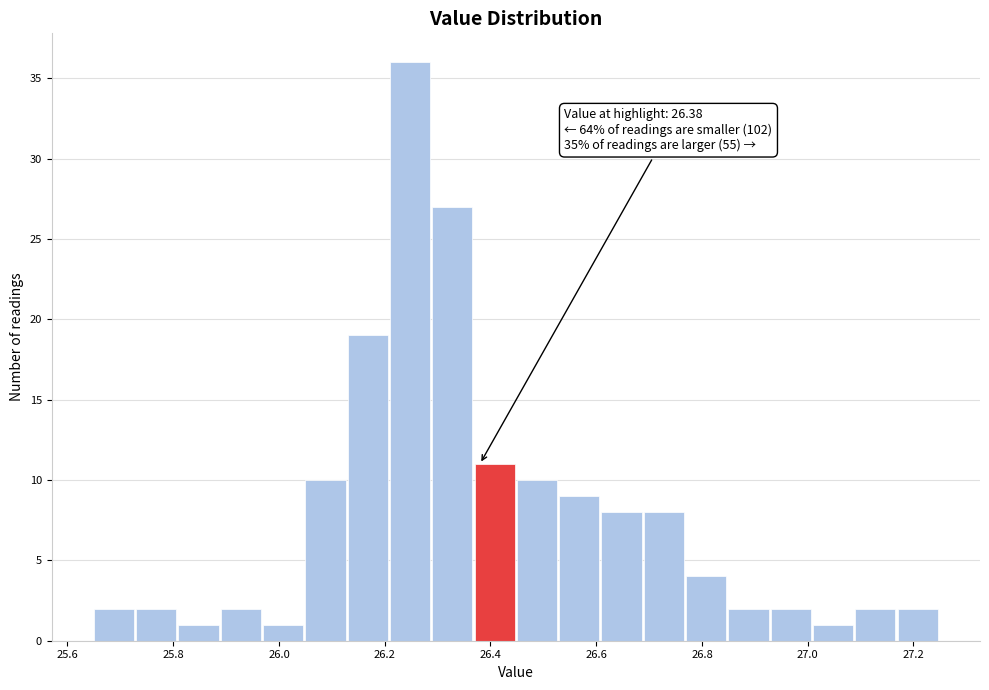

Over which range of the x-axis is the bar tallest?

26.21 to 26.29